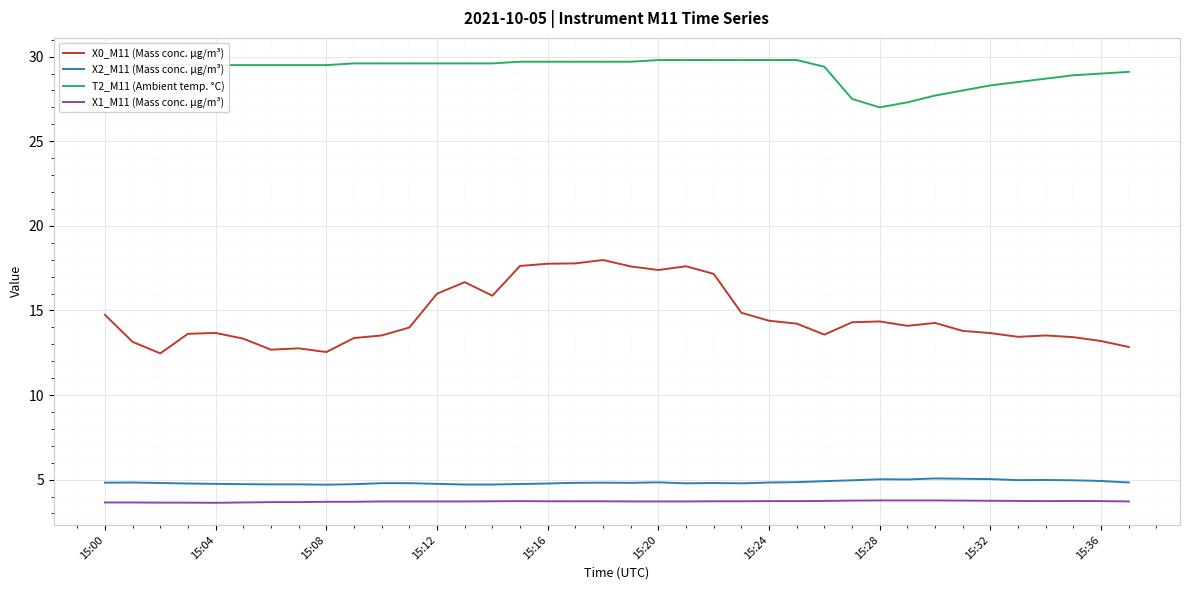

Does the chart have visible grid lines?

Yes